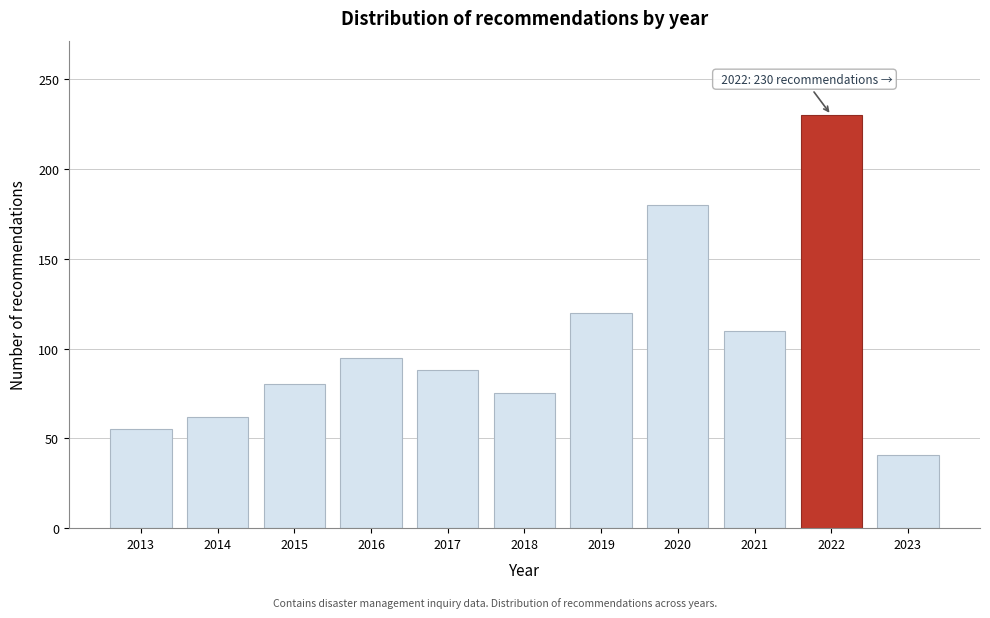

Reading left to right, transcribe all the data shown in this chart.

55	62	80	95	88	75	120	180	110	230	41